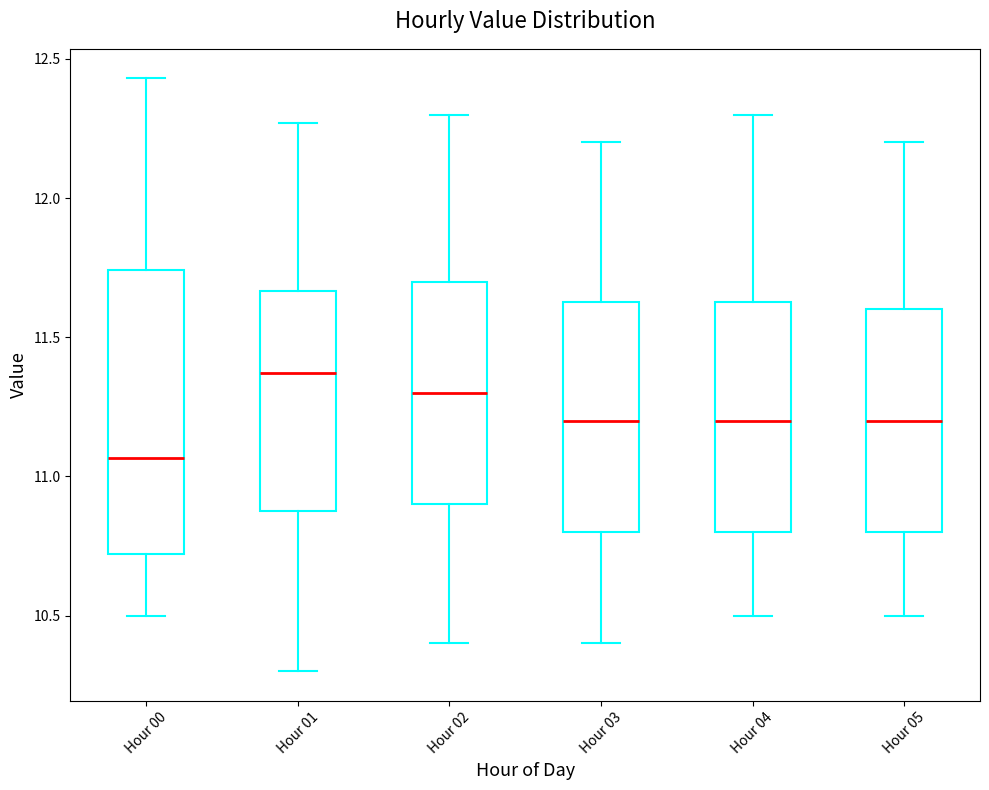

Reading left to right, read every box against the y-axis: the position of its median line, the range the box covers, and the ends of its whiskers. The values are not printed on the chart, so give them approximately, as read against the axis.

Hour 00: median 11.05, box 10.70 to 11.75, whiskers 10.50 to 12.45
Hour 01: median 11.35, box 10.90 to 11.65, whiskers 10.30 to 12.25
Hour 02: median 11.30, box 10.90 to 11.70, whiskers 10.40 to 12.30
Hour 03: median 11.20, box 10.80 to 11.65, whiskers 10.40 to 12.20
Hour 04: median 11.20, box 10.80 to 11.65, whiskers 10.50 to 12.30
Hour 05: median 11.20, box 10.80 to 11.60, whiskers 10.50 to 12.20